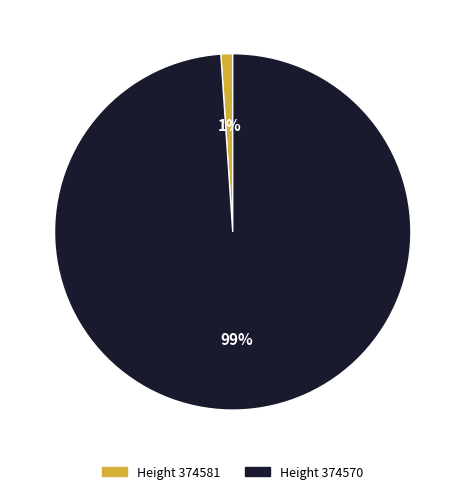

How many slices are in this pie chart?

2